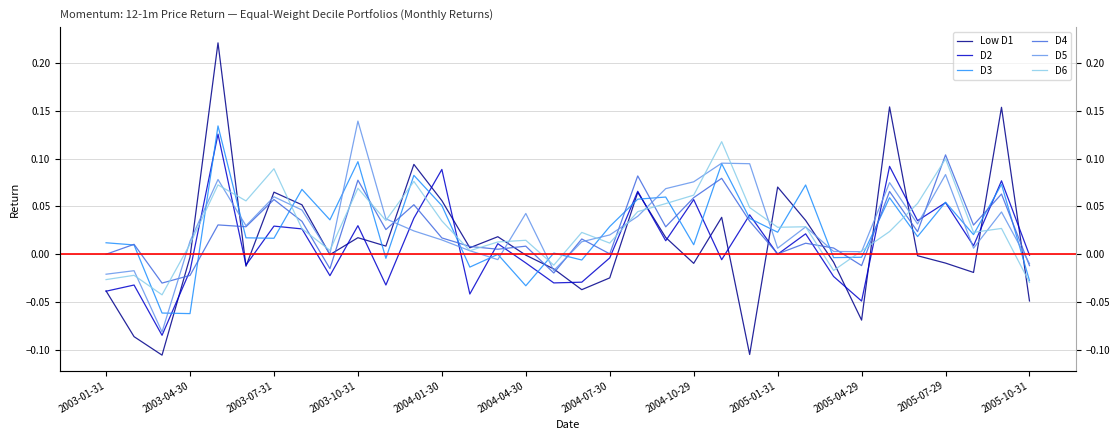

How many intersections are there between D4 and D2?

13